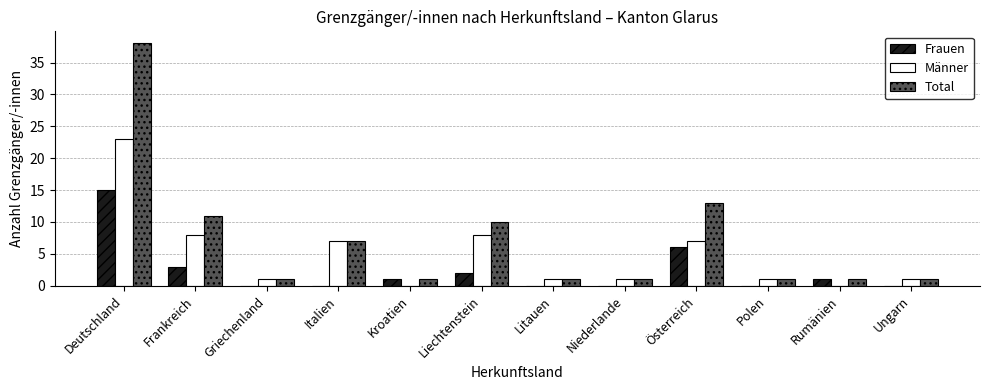

At which label does Frauen reach its peak?

Deutschland